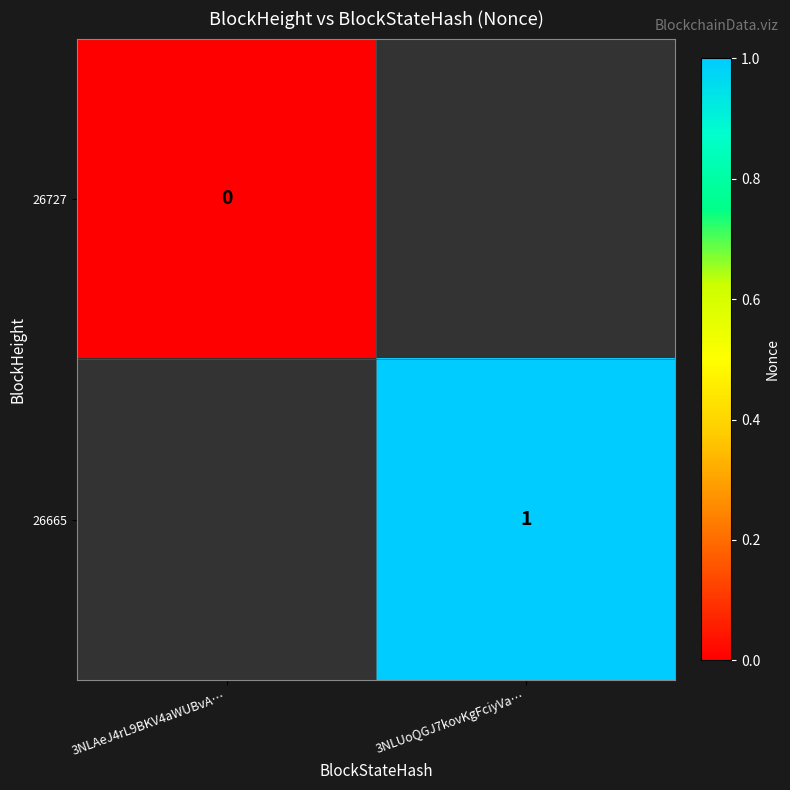

The value of 26665 at 3NLUoQGJ7kovKgFciyVa… is 1. True or false?

True